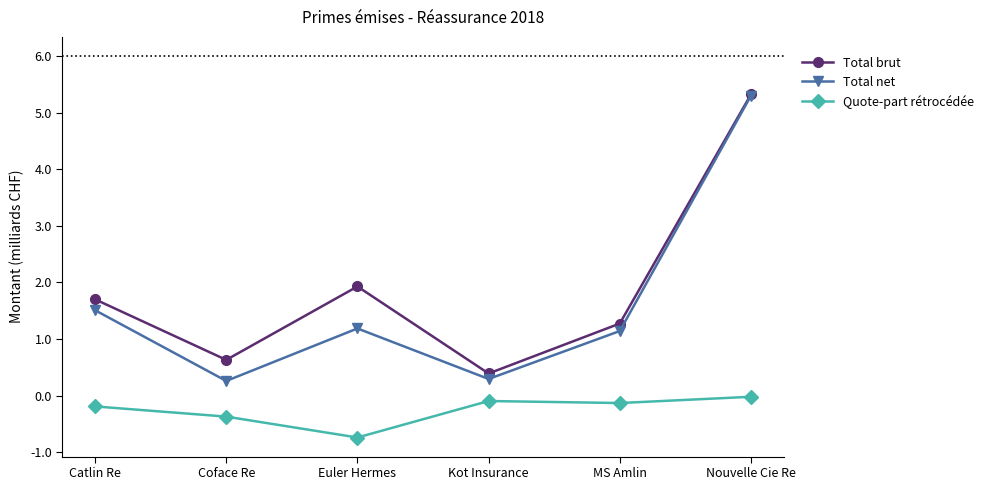

At which category is the sum across all series the highest?

Nouvelle Cie Re